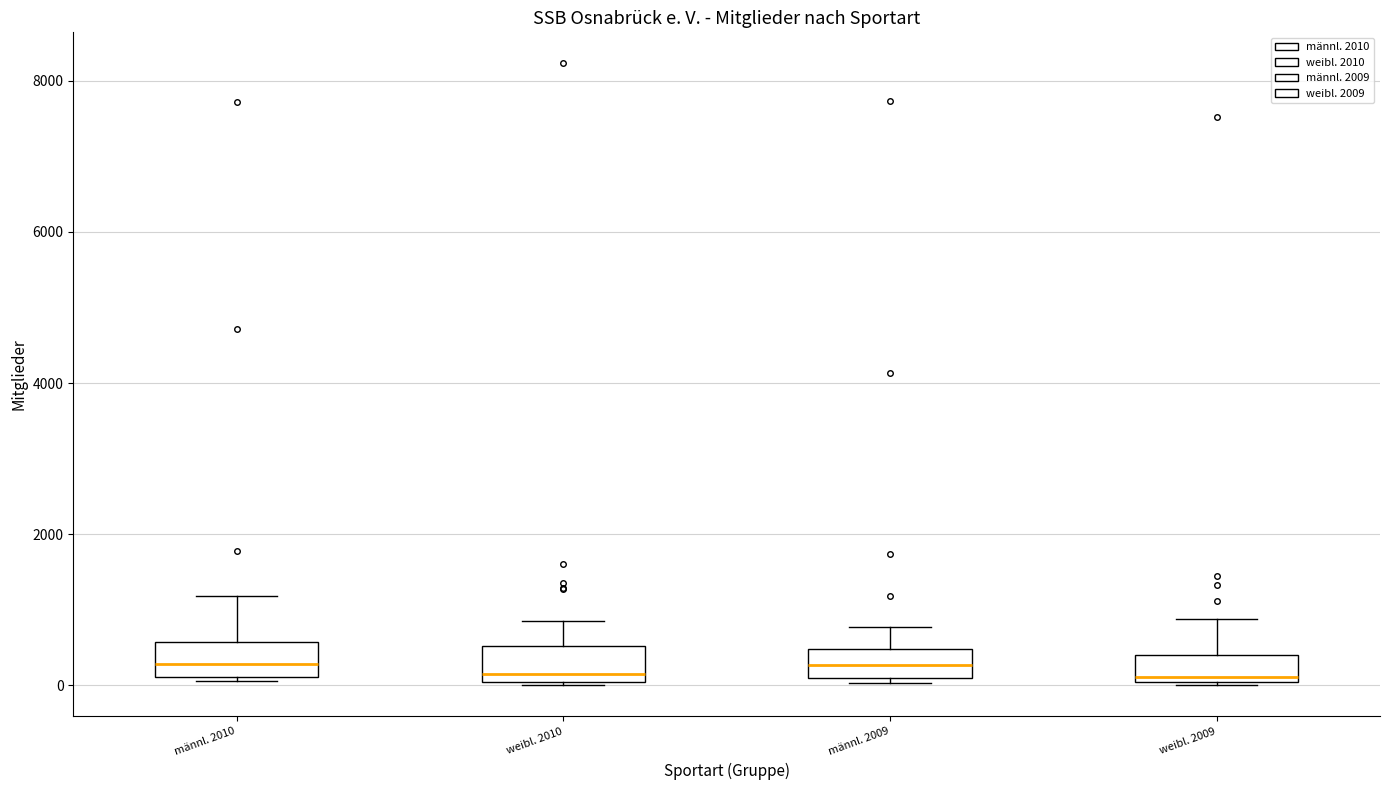

Reading left to right, read every box against the y-axis: the position of its median line, the range the box covers, and the ends of its whiskers. The values are not printed on the chart, so give them approximately, as read against the axis.

männl. 2010: median 200 (inside the box), box 200 to 600, whiskers 0 to 1200
weibl. 2010: median 200, box 0 to 600, whiskers 0 to 800
männl. 2009: median 200, box 0 to 400, whiskers 0 (just below the box's lower edge) to 800
weibl. 2009: median 200, box 0 to 400, whiskers 0 to 800